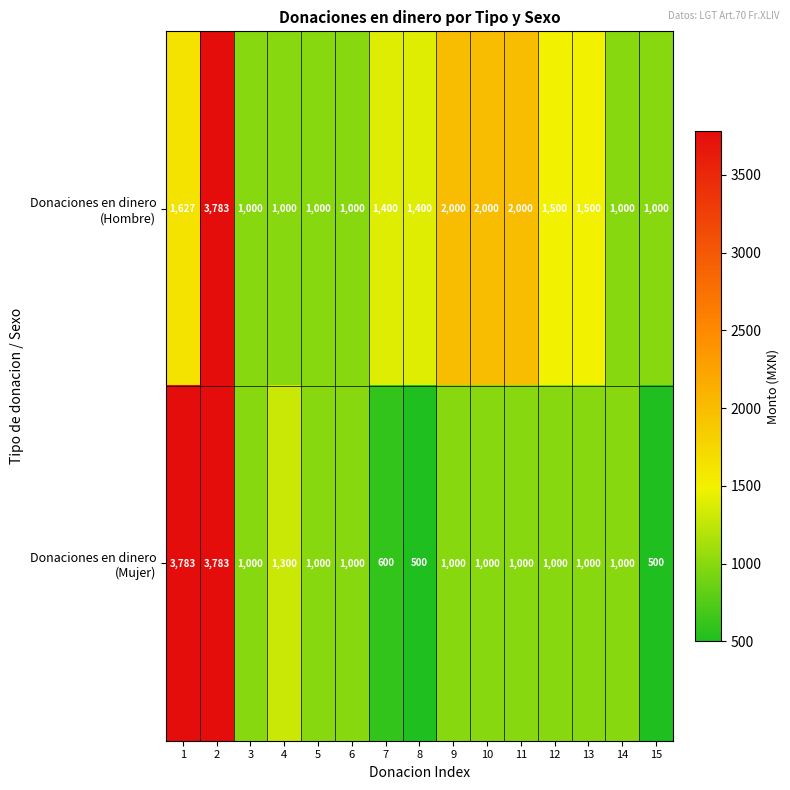

What is the maximum value shown in the chart?

3783